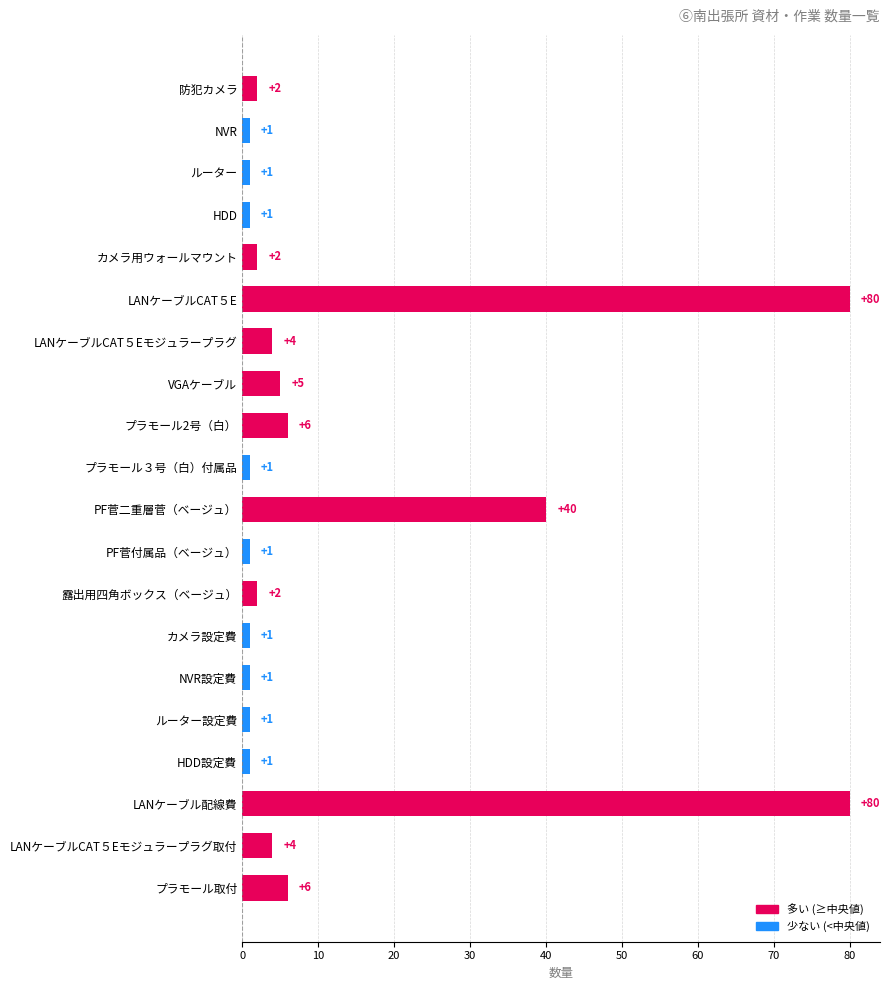

The chart shows a value of 6 at プラモール取付. True or false?

True